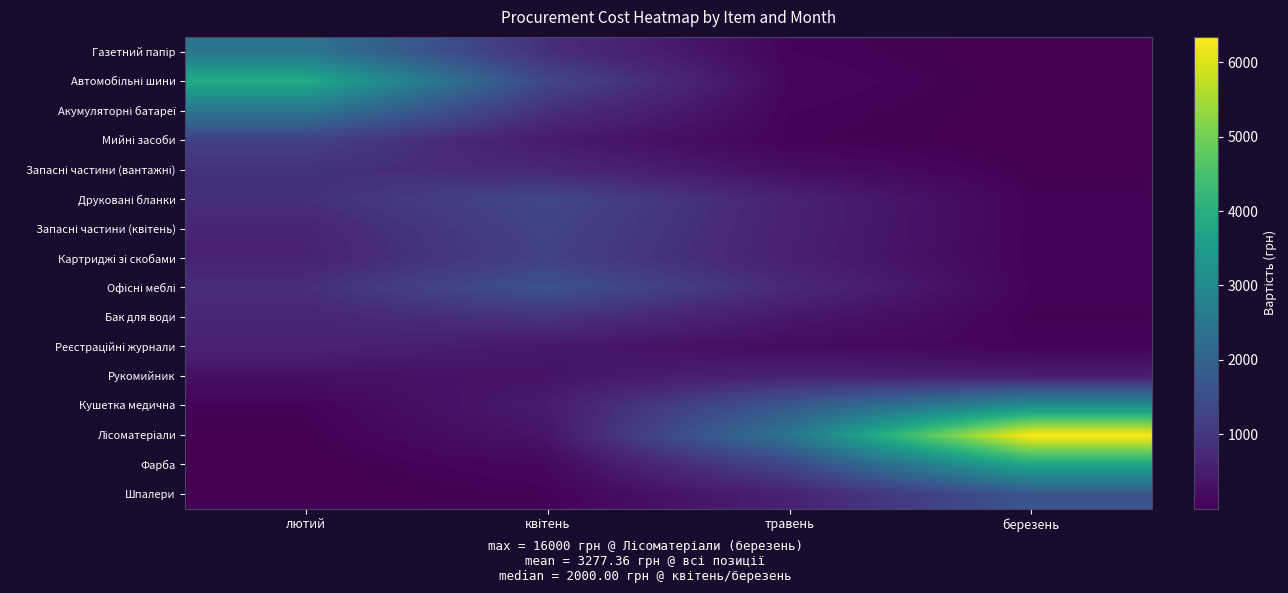

Which series has the largest total across all categories?

Лісоматеріали